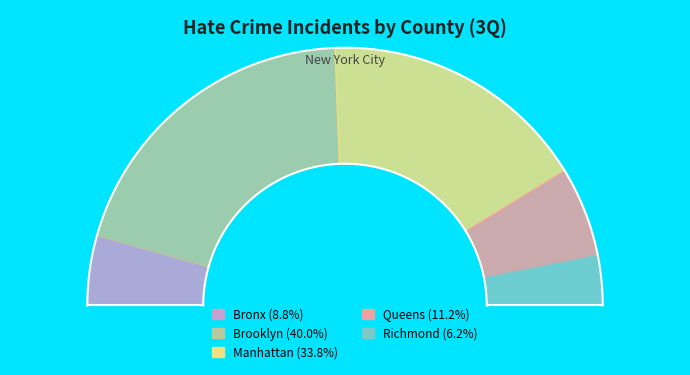

To the nearest percent, what is the difference between the largest and smallest slice percentages?

34%